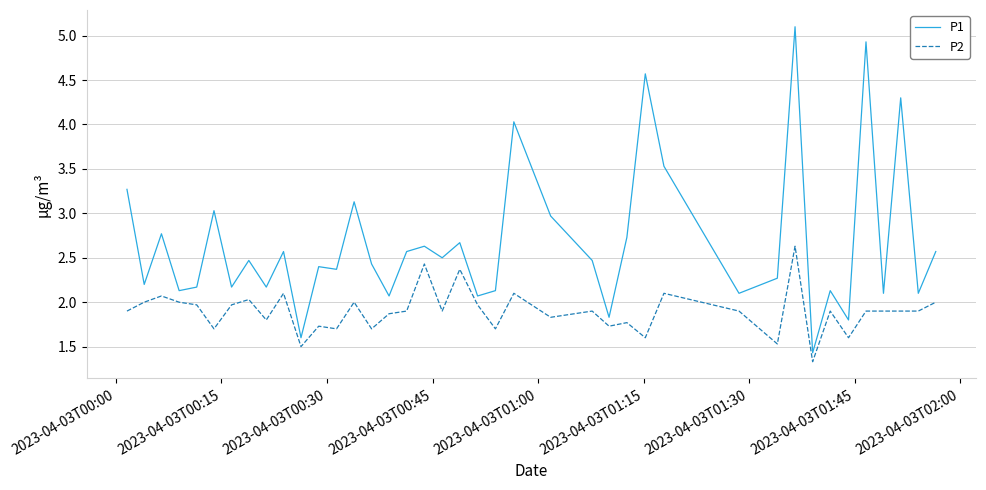

Which series has the largest range (max minus min)?

P1